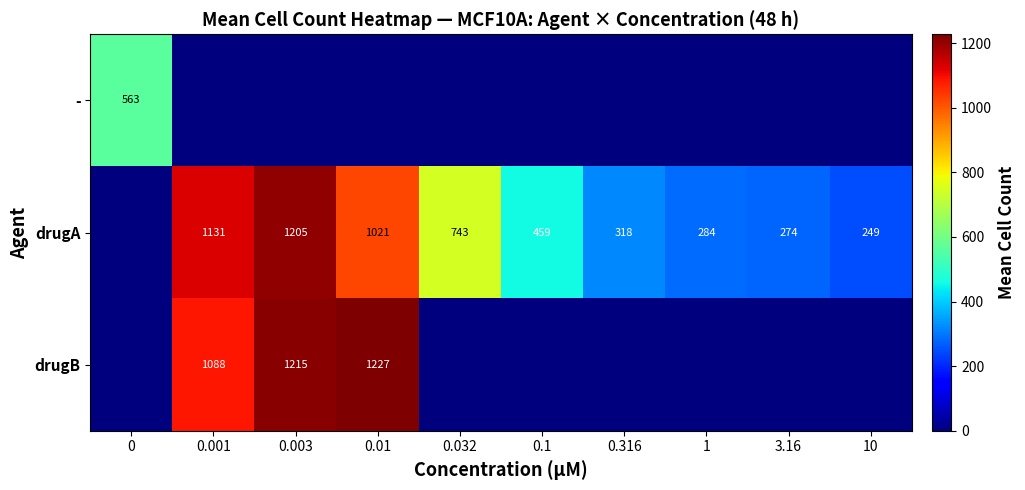

The value of drugA at 3.16 is 188. True or false?

False